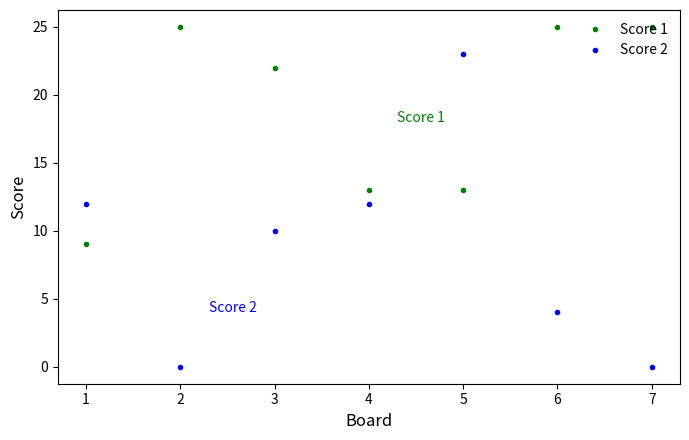

What is the difference between the maximum and minimum values in the Score 2 series?

23